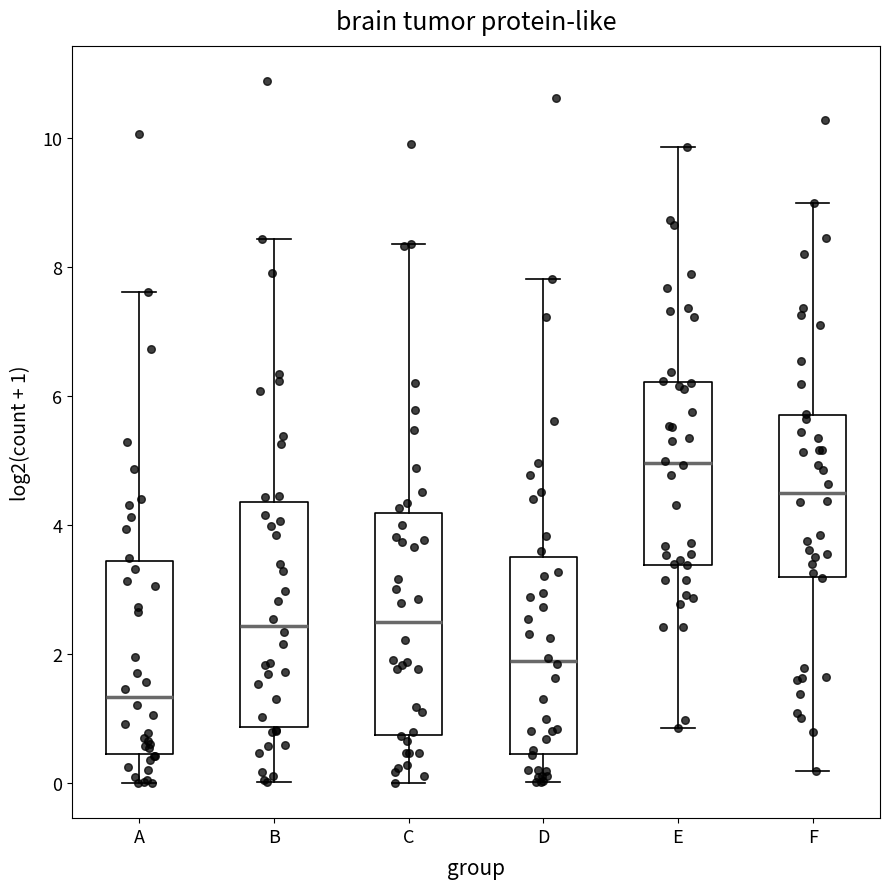

Where does the lower whisker of the box for B end on the y-axis? The values are not printed on the chart, so give them approximately, as read against the axis.

0.0